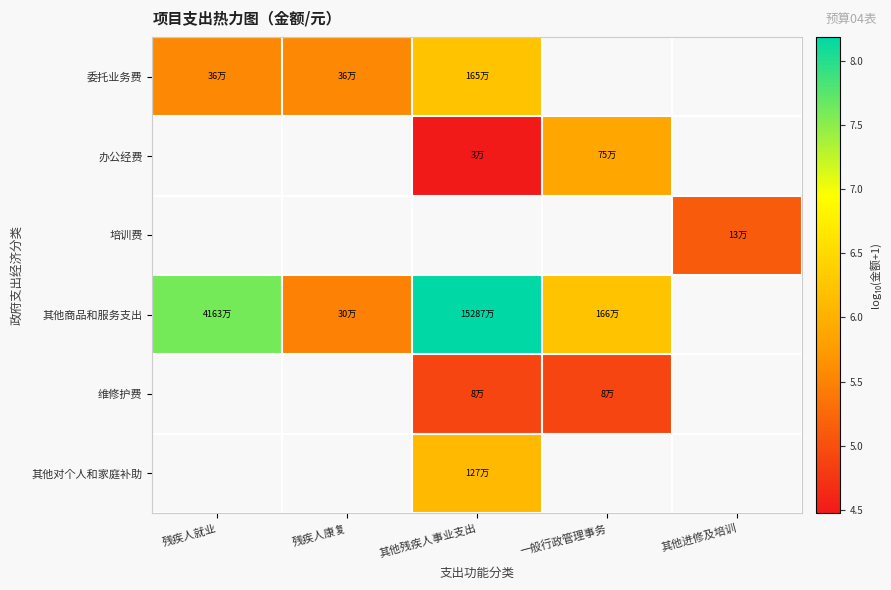

How many values in 办公经费 are above zero?

2